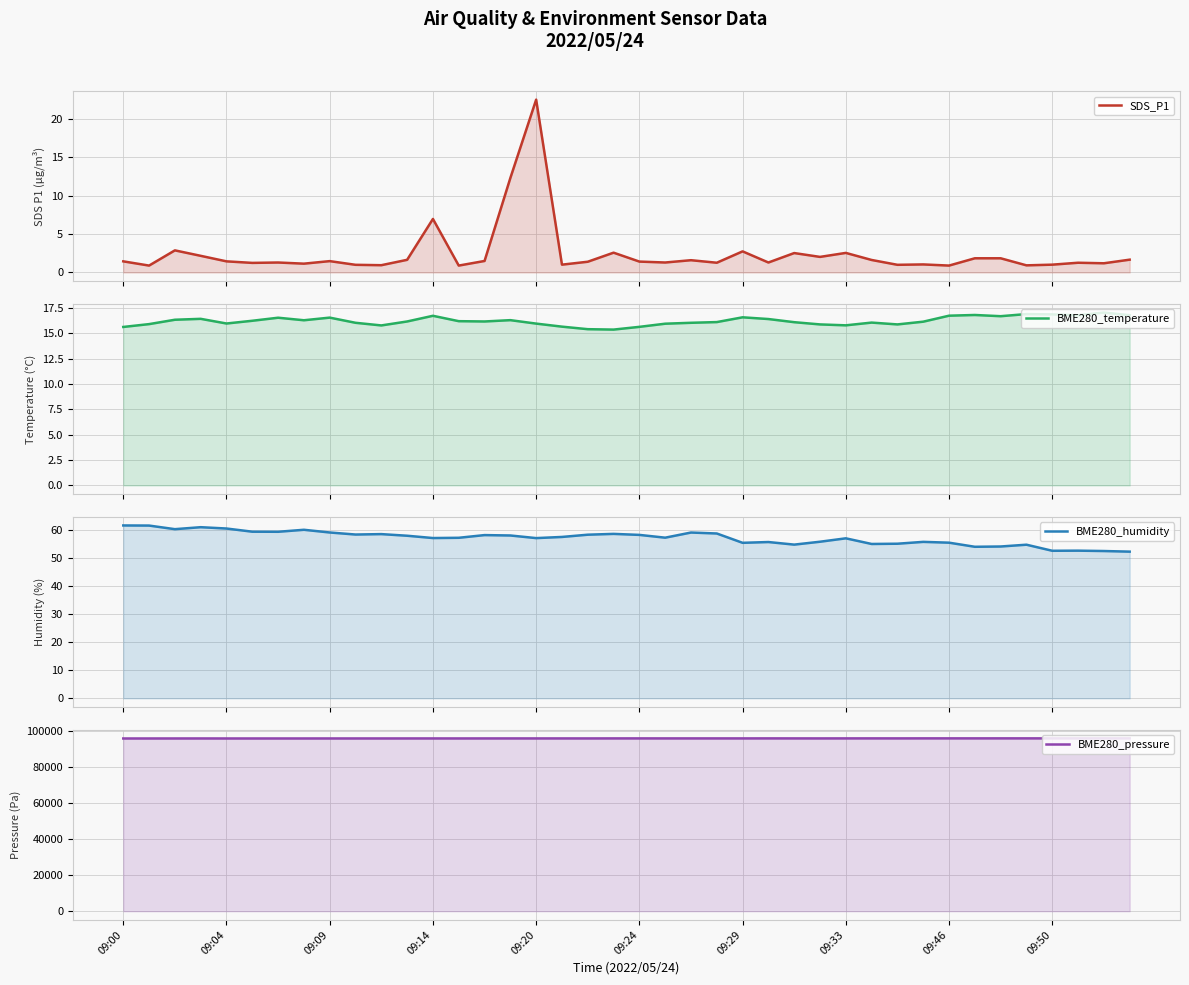

Does the chart display data point markers on the line(s)?

No